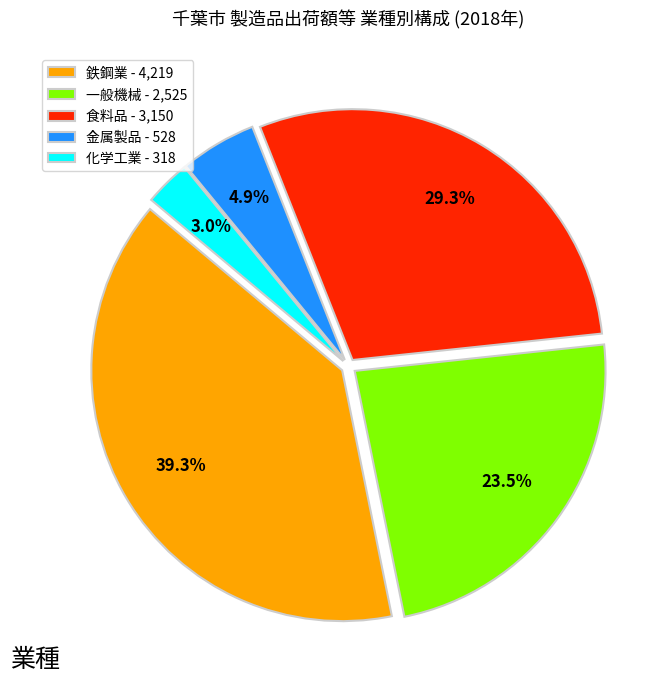

Rank the categories by value from highest to lowest.

鉄鋼業, 食料品, 一般機械, 金属製品, 化学工業